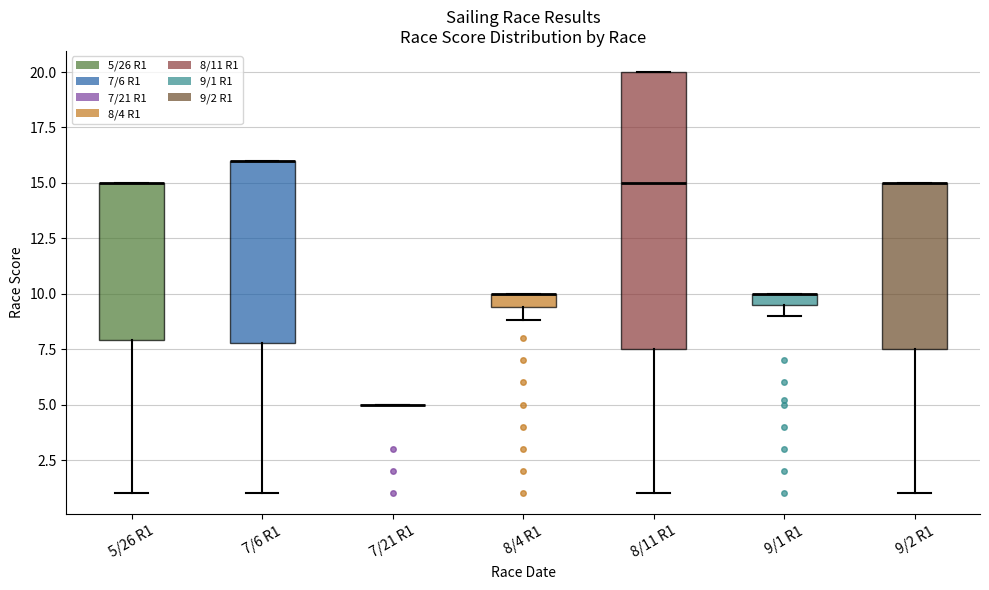

Comparing the boxes themselves (not the whiskers), which one is the tallest?

8/11 R1